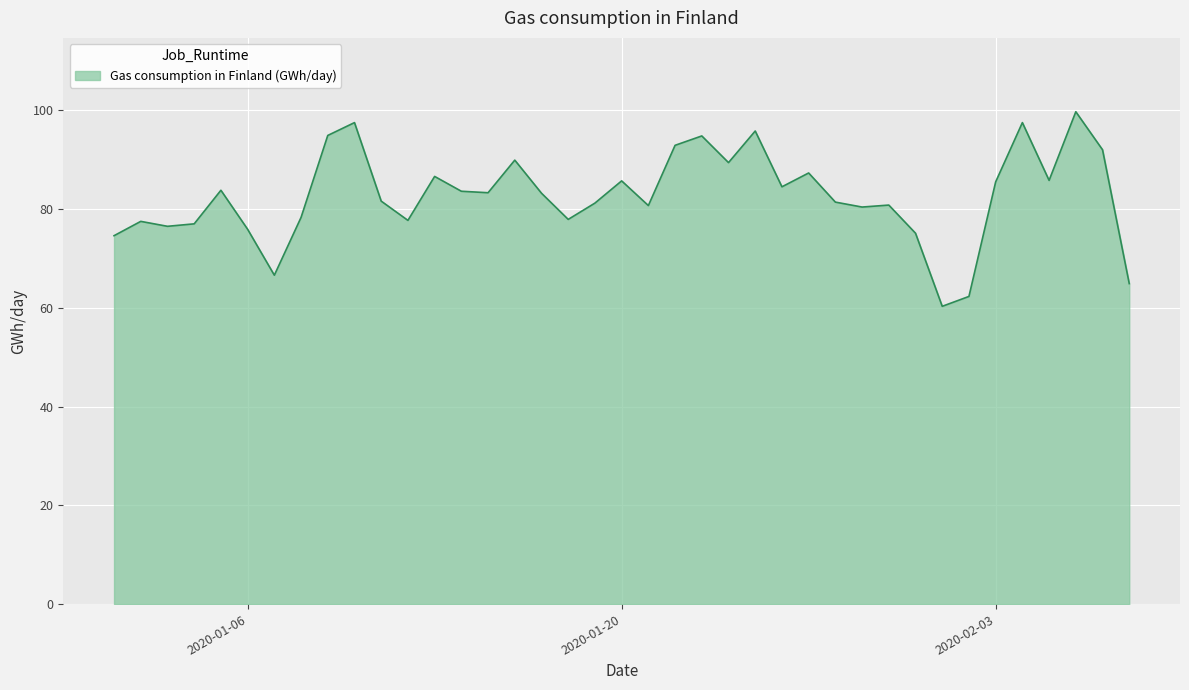

What is the minimum value shown in the chart?

60.3